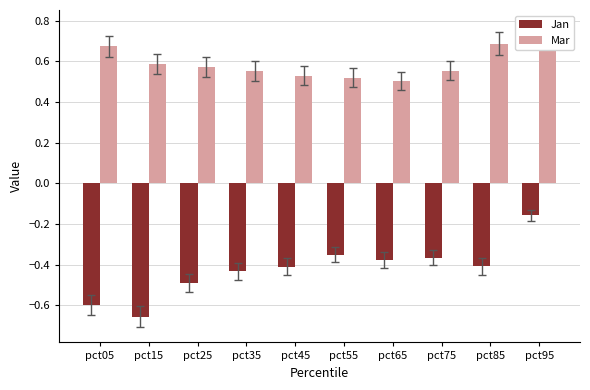

How many data points does each series have?

10